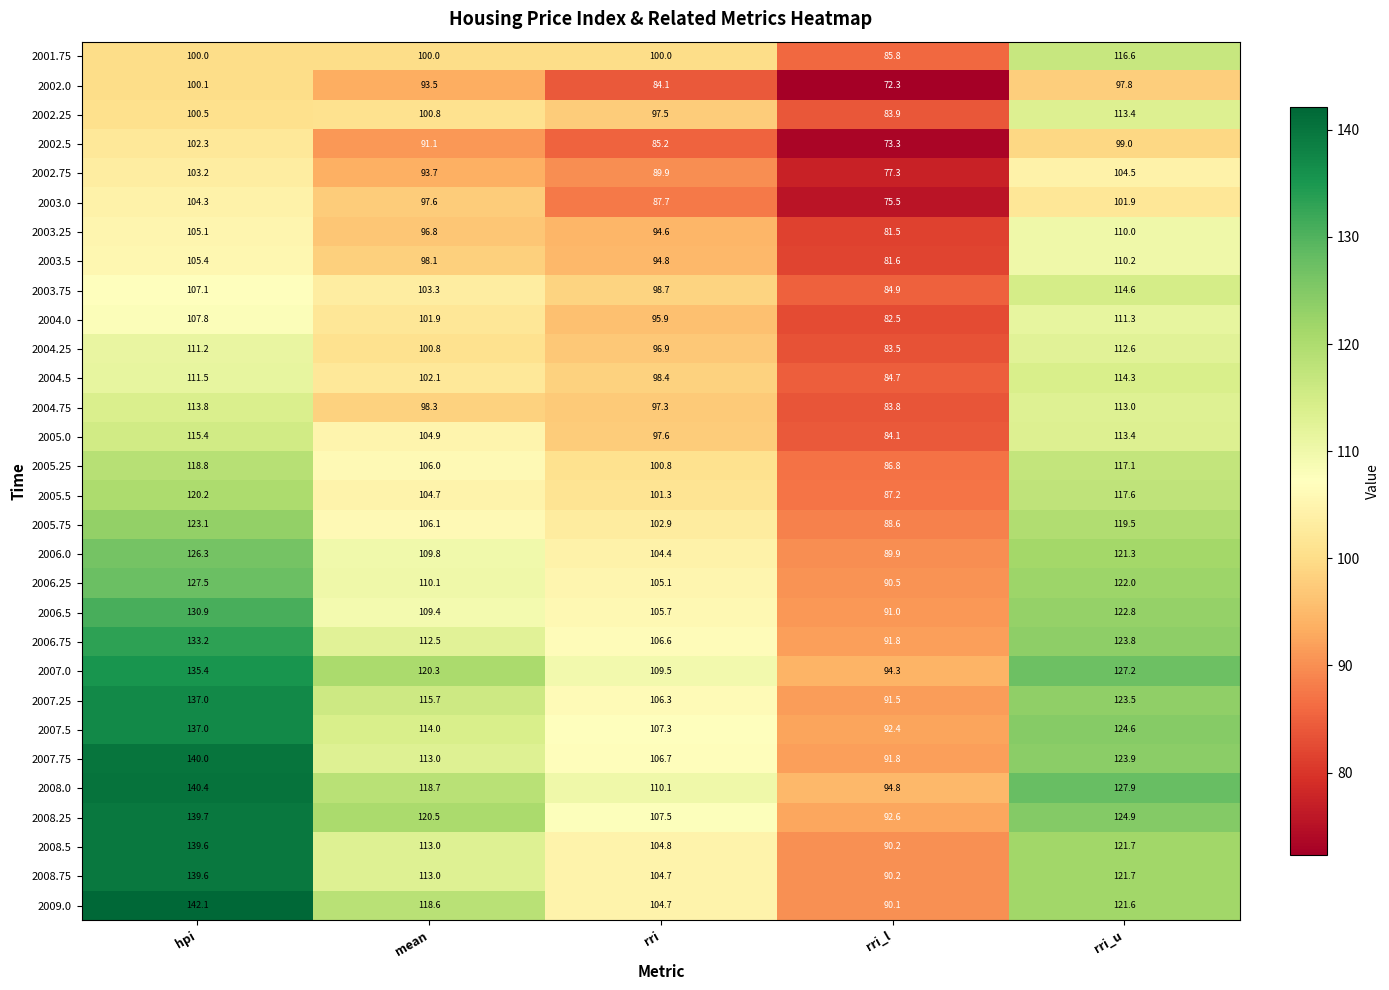

At which category is the sum across all series the highest?

hpi